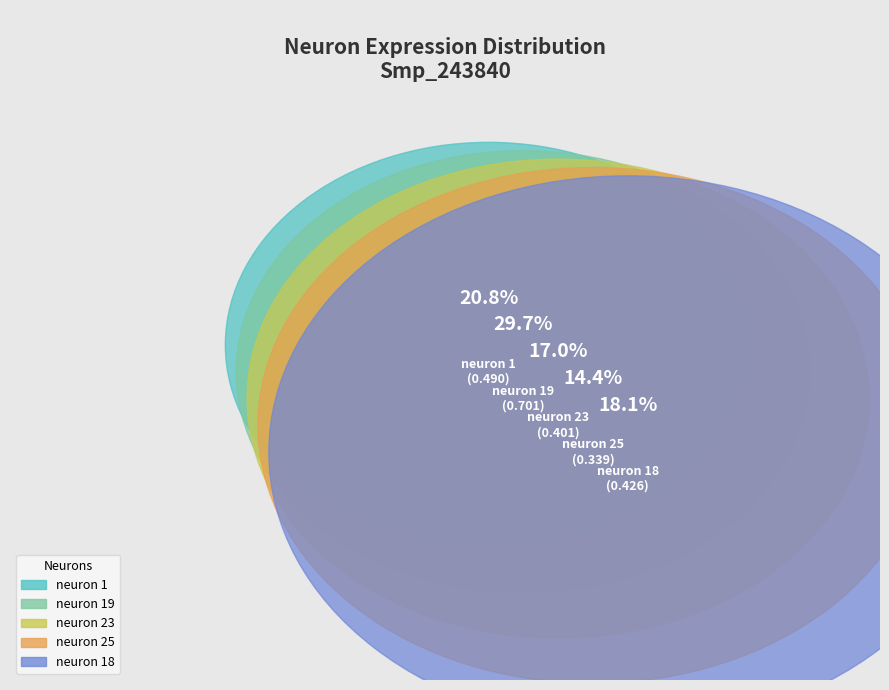

Which category has the biggest portion of the pie?

neuron 19